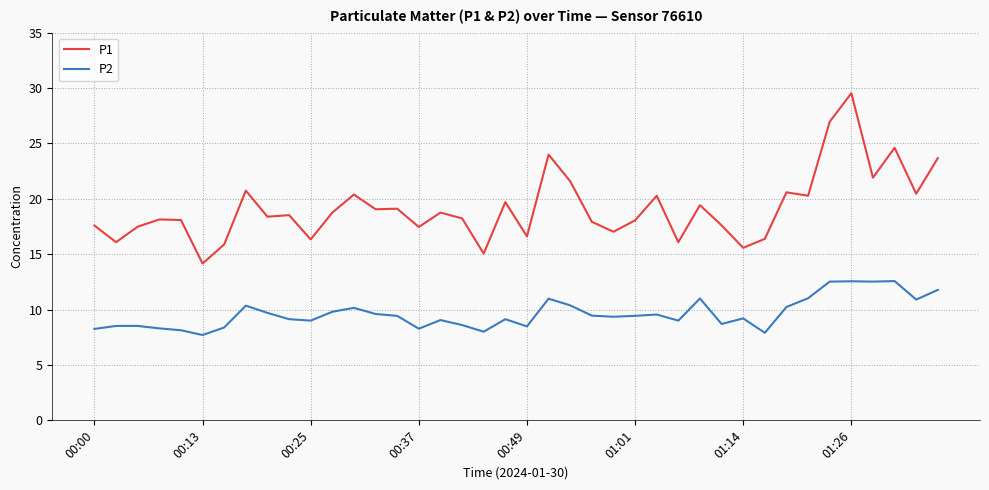

What is the sum of all P1 values?

766.2